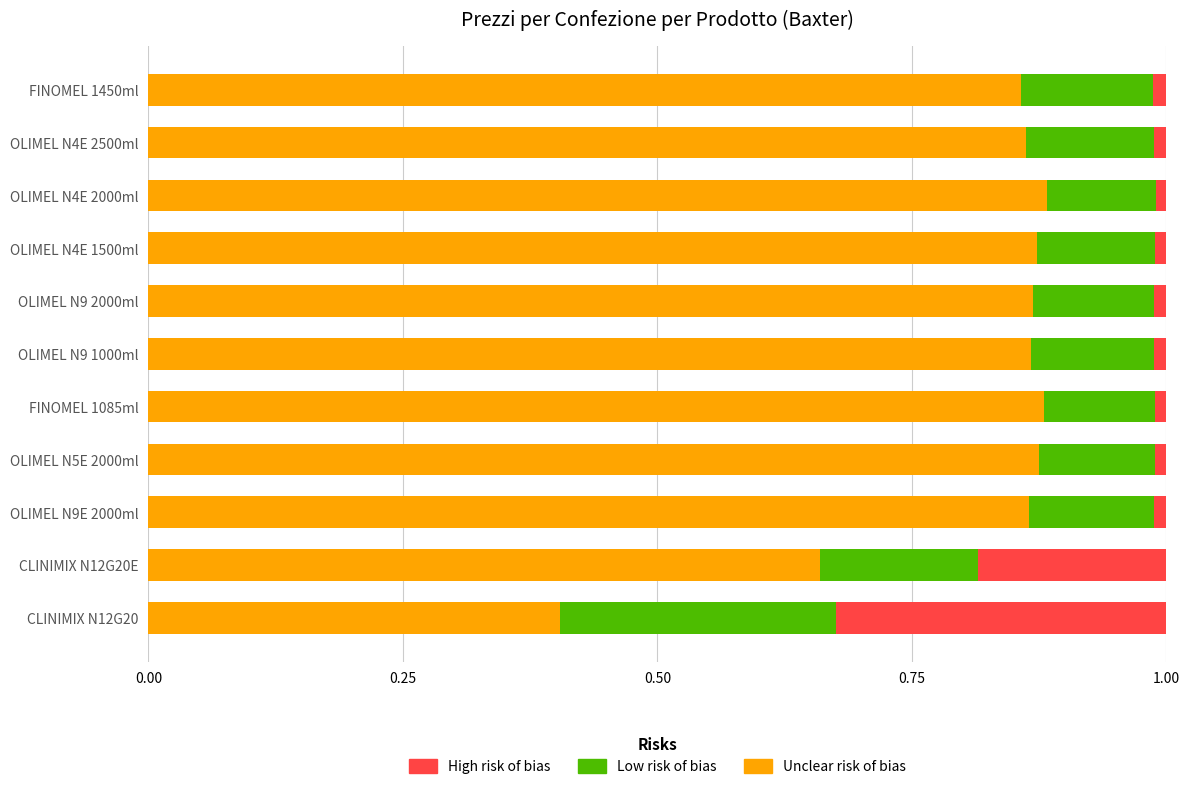

At which label is Unclear risk of bias closest to 0?

CLINIMIX N12G20